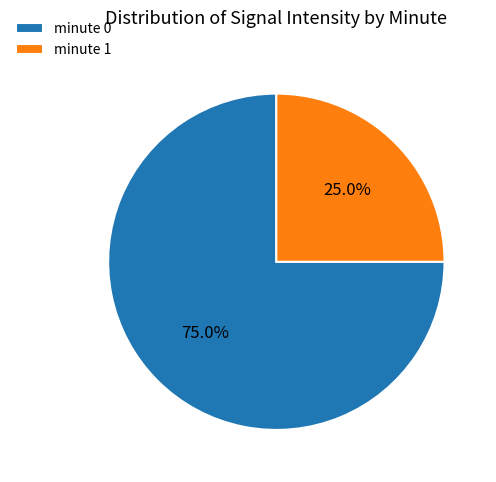

Between minute 0 and minute 1, which is larger?

minute 0